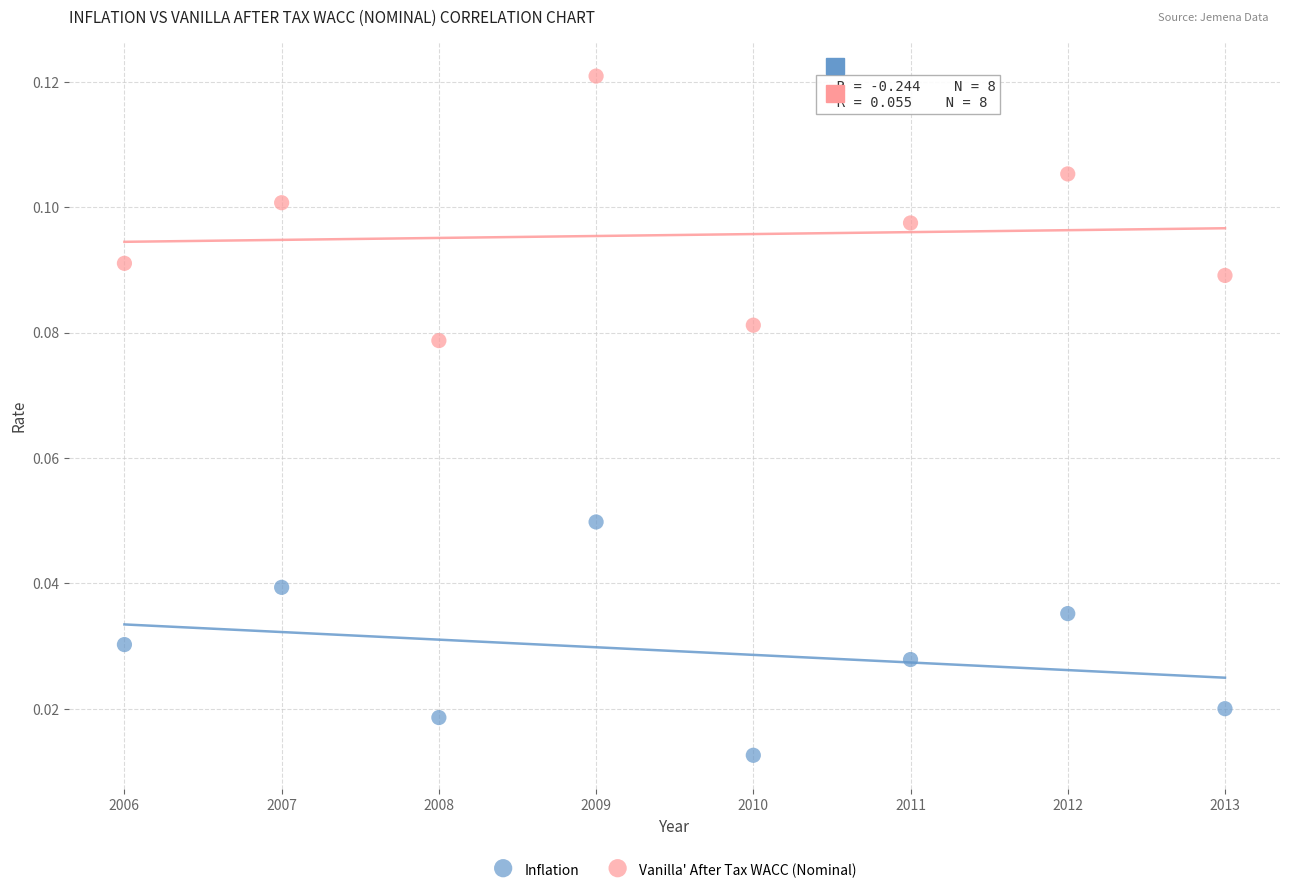

Which series reaches the maximum Y coordinate?

Vanilla' After Tax WACC (Nominal)